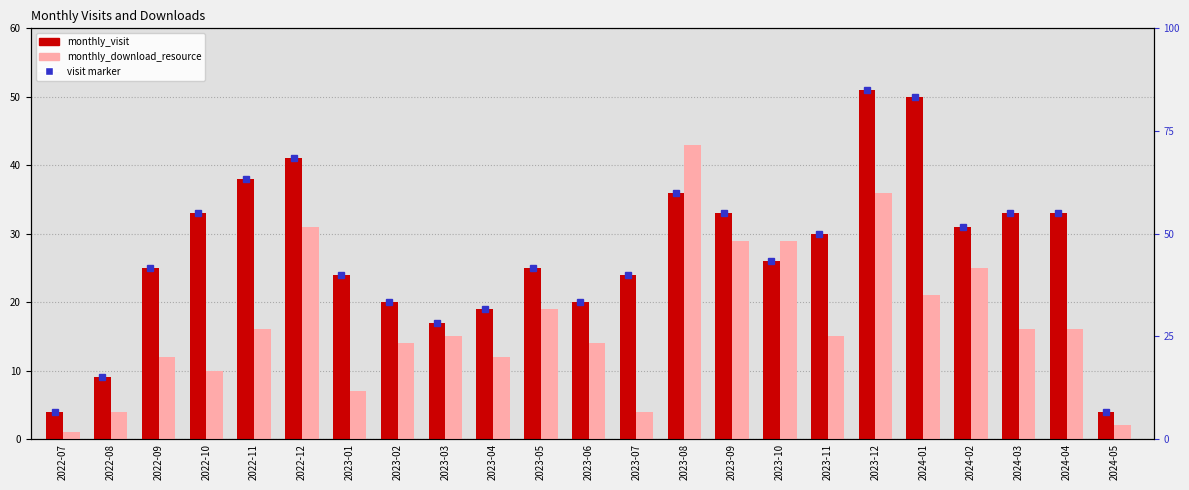

What are all the series names shown in the legend?

monthly_visit, monthly_download_resource